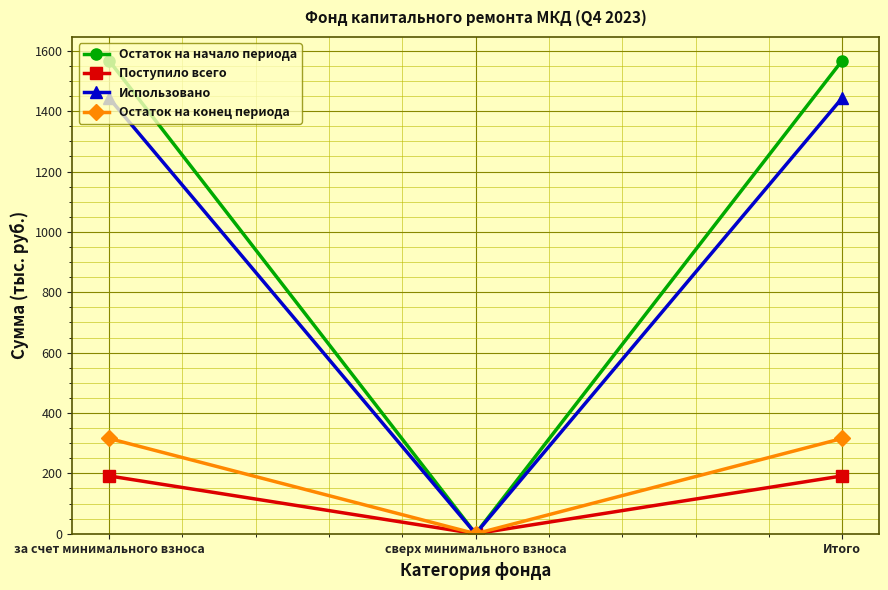

What is the sum of the Остаток на начало периода values at за счет минимального взноса and Итого?

3135.1